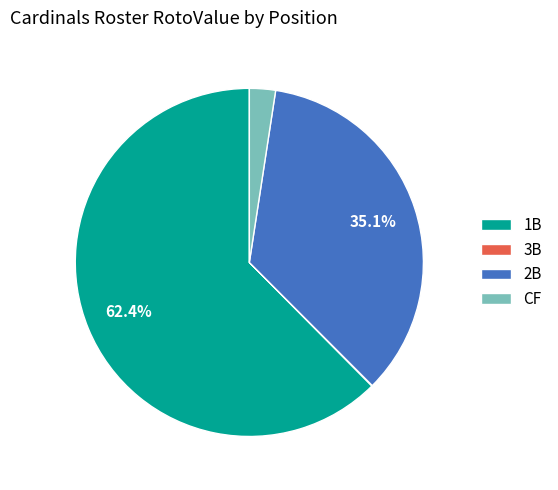

To the nearest percent, what is the average slice percentage?

25%